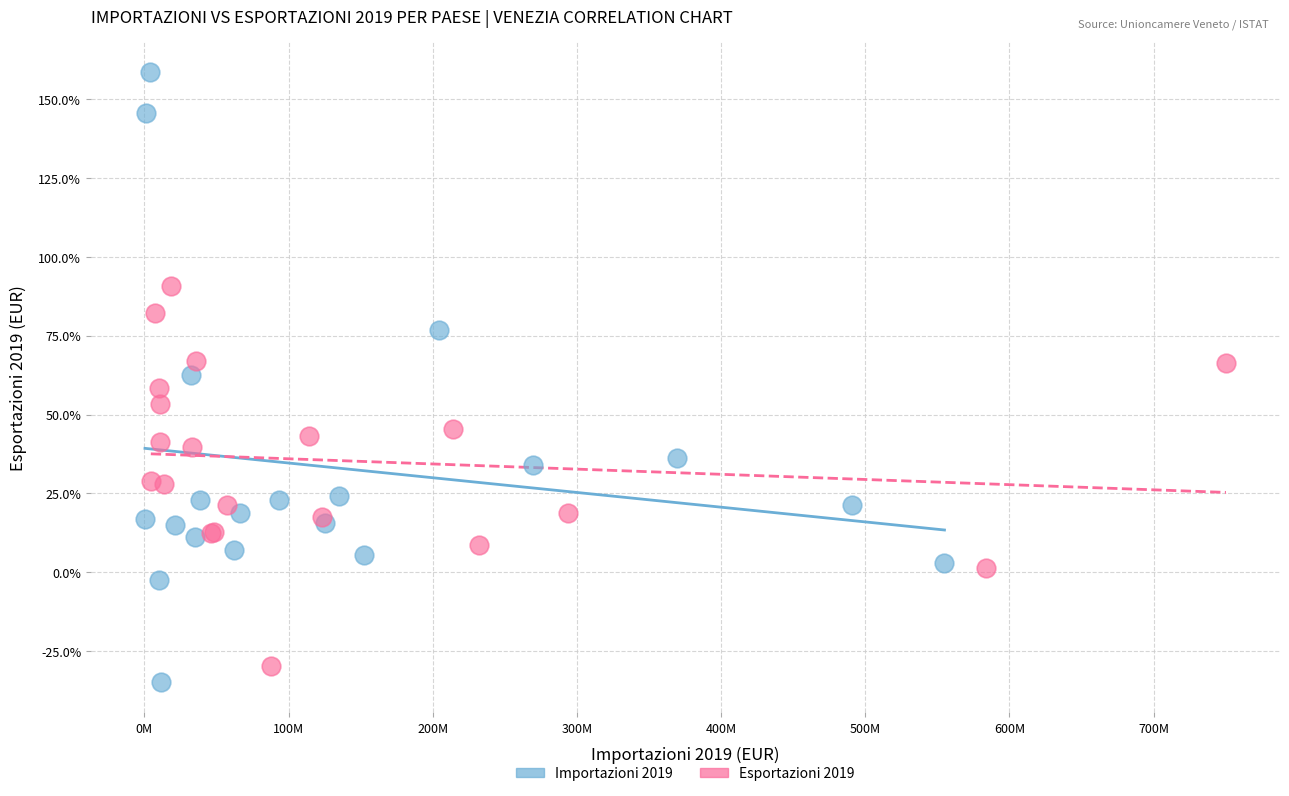

Which series contains the highest Y value?

Importazioni 2019